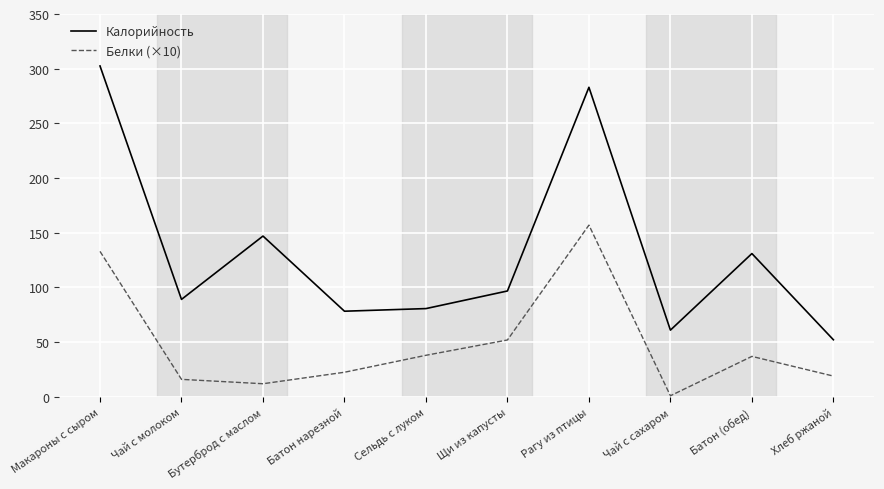

Which series has the largest total across all categories?

Калорийность